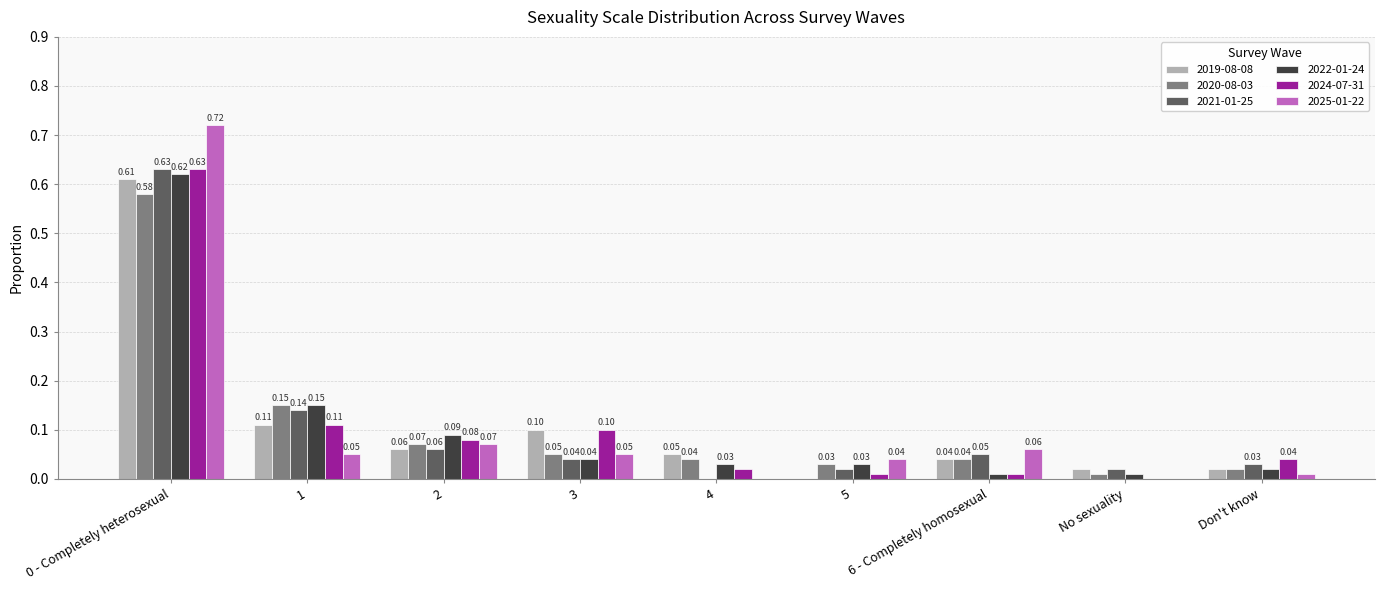

What is the sum of all 2025-01-22 values?

1.0